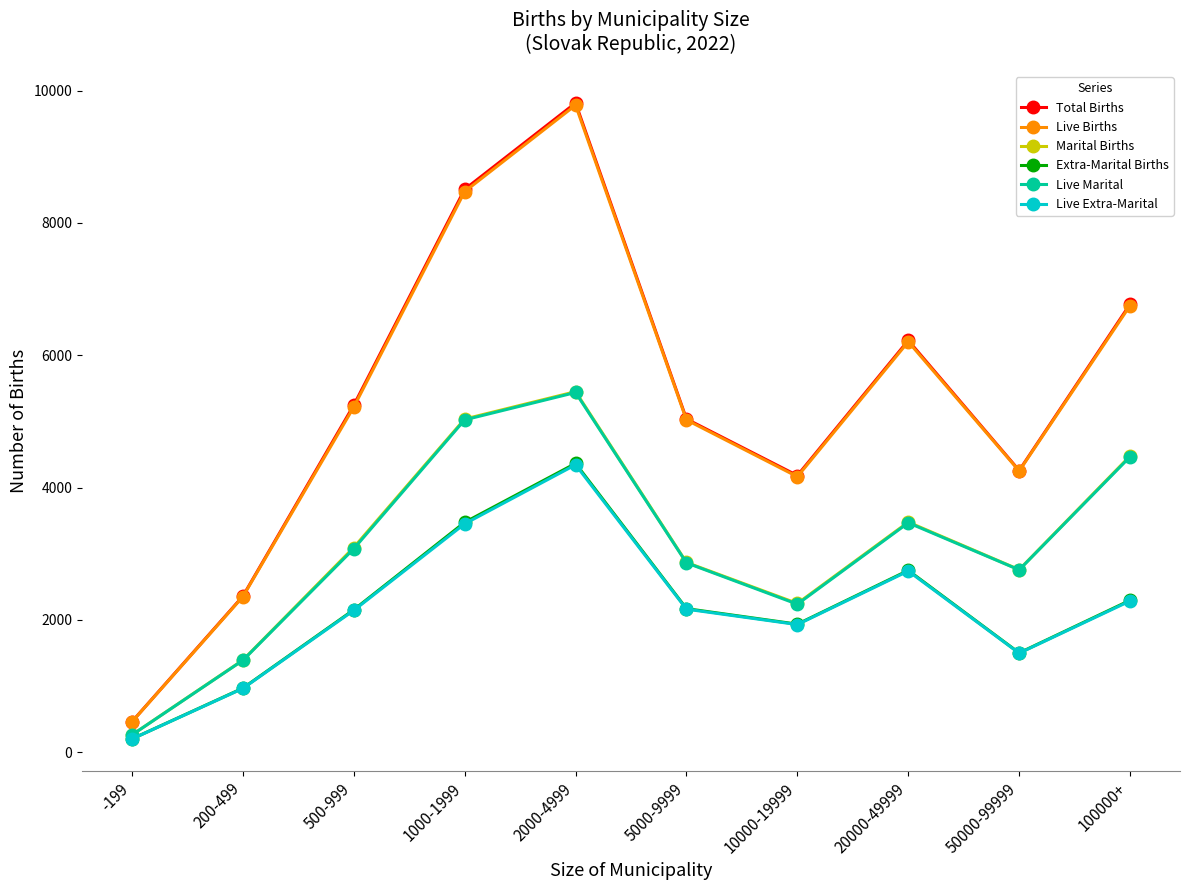

True or false: Live Extra-Marital and Total Births intersect in this chart.

False